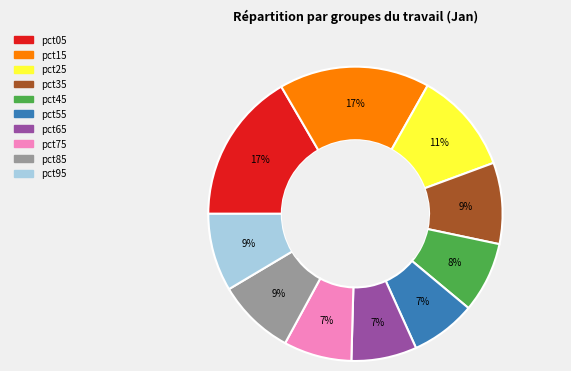

Is it true that pct05 is 17% of the pie?

True